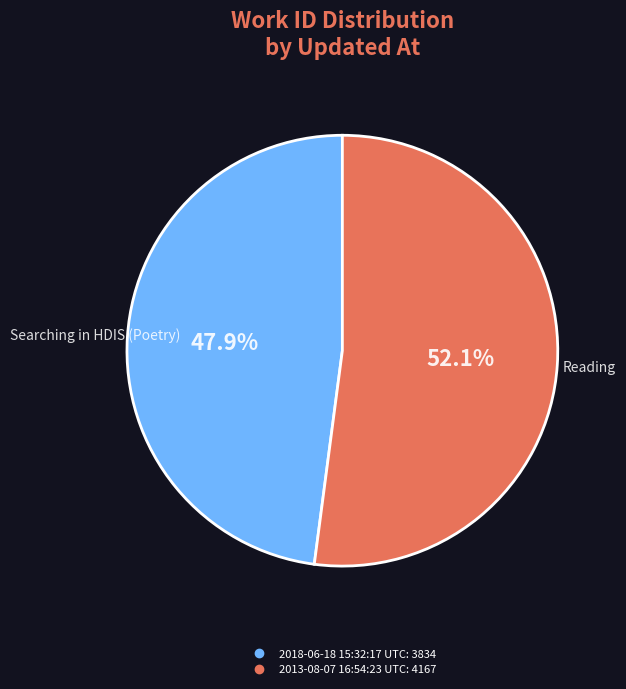

What is the smallest slice in the pie chart?

2018-06-18 15:32:17 UTC